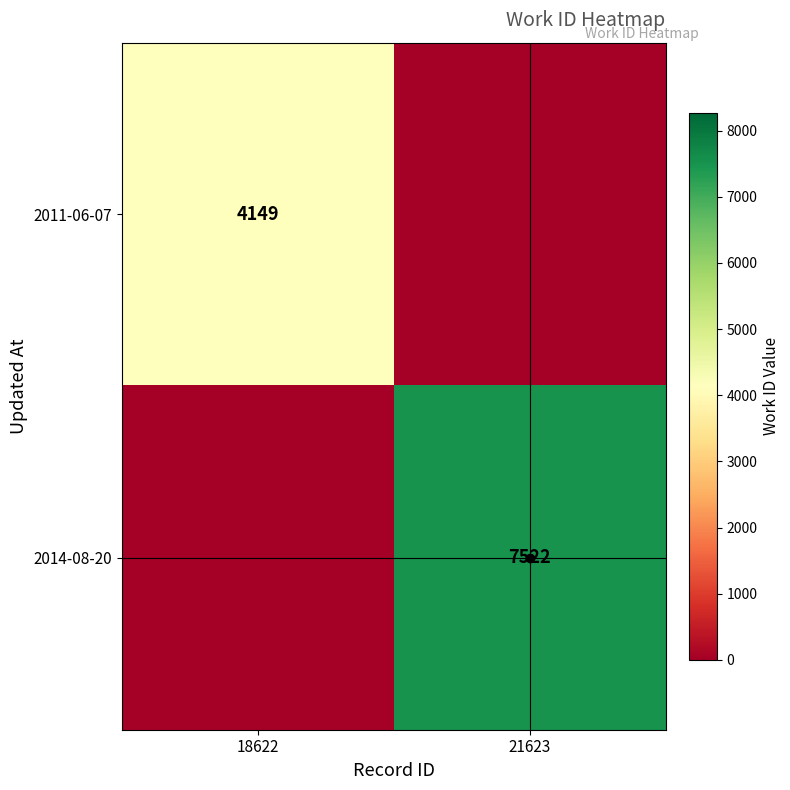

Is the value of 2014-08-20 at 21623 greater than the value of 2011-06-07 at 18622?

Yes